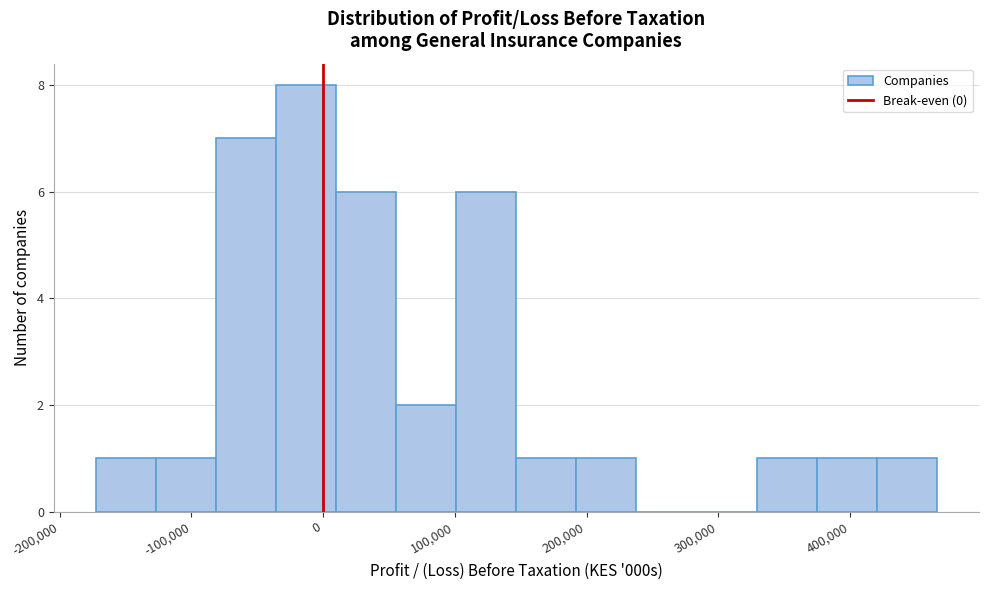

What is the height of the bar covering -40000 to 10000 on the x-axis? Neither the bar edges nor the heights are printed on the chart, so give them approximately, as read against the axes.

8